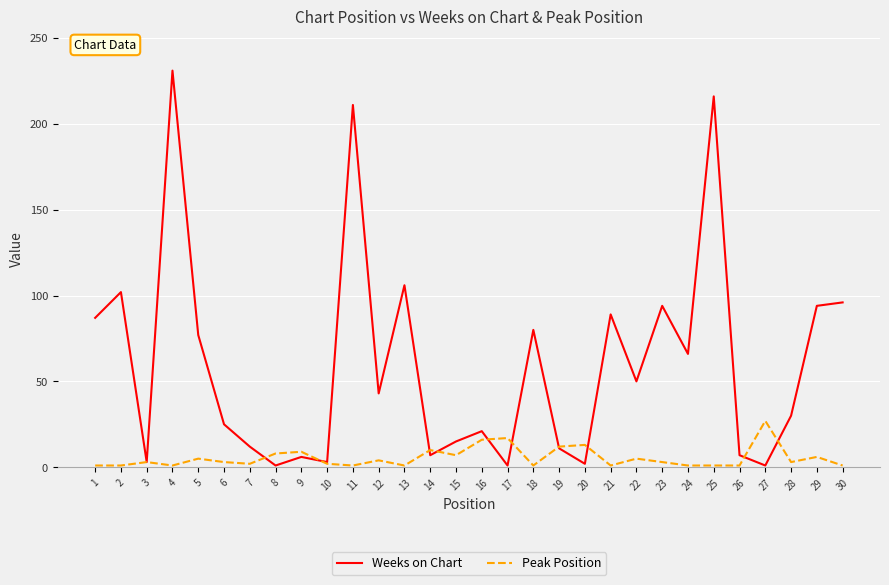

Which series has the largest range (max minus min)?

Weeks on Chart